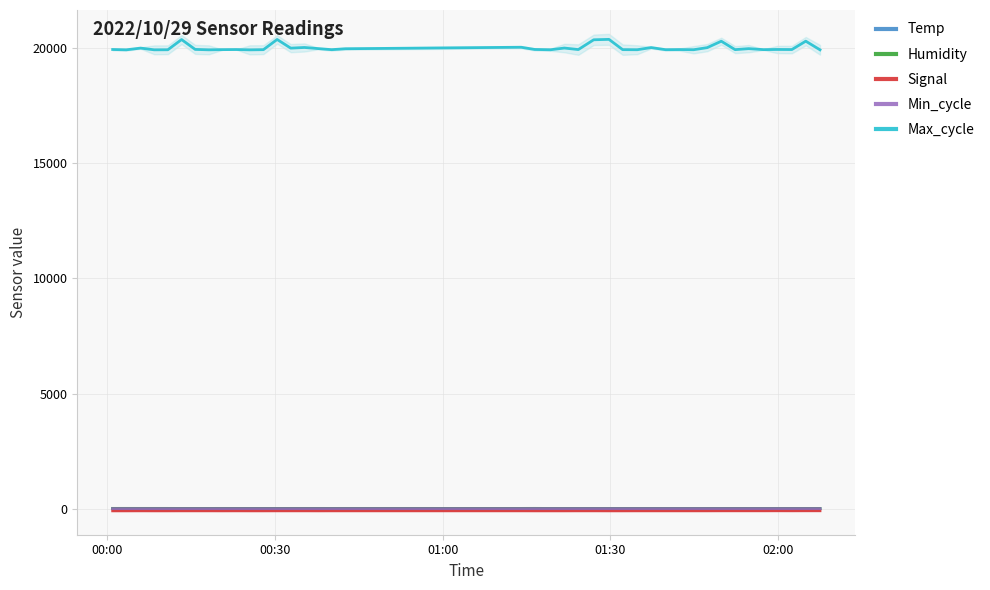

True or false: Signal and Max_cycle intersect in this chart.

False